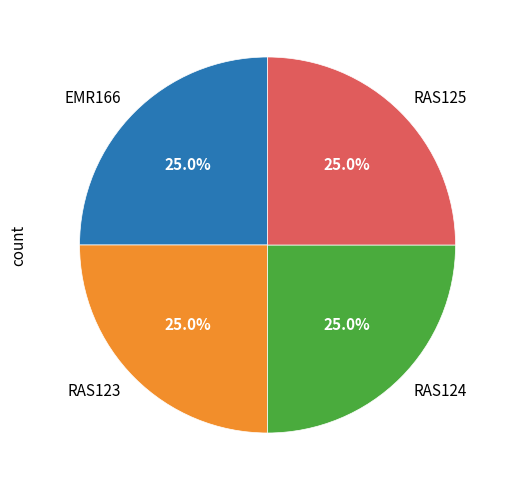

Is it true that RAS124 is 25% of the pie?

True